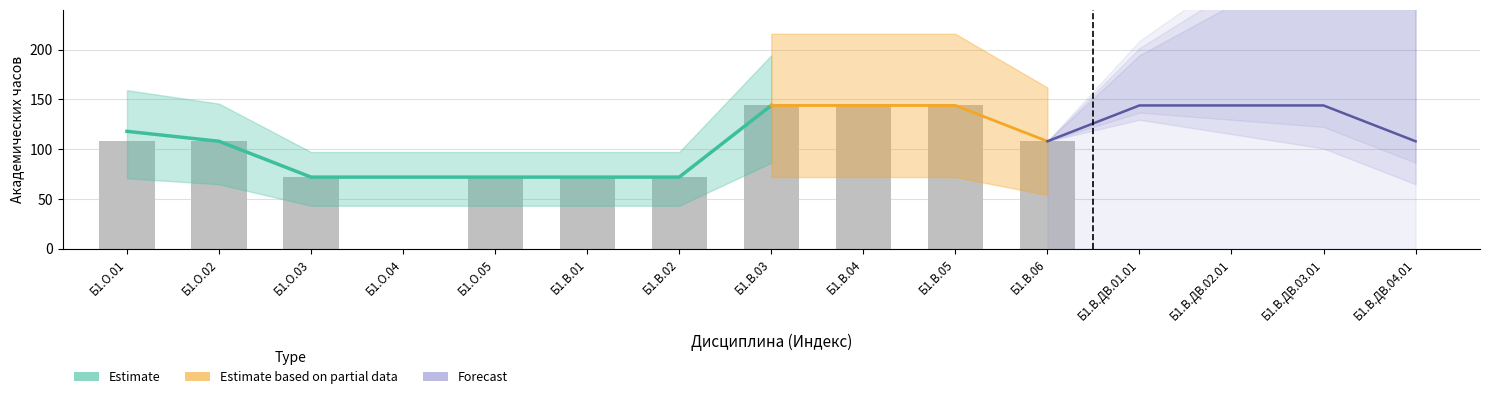

What is the total value across all series at Б1.О.04?

72